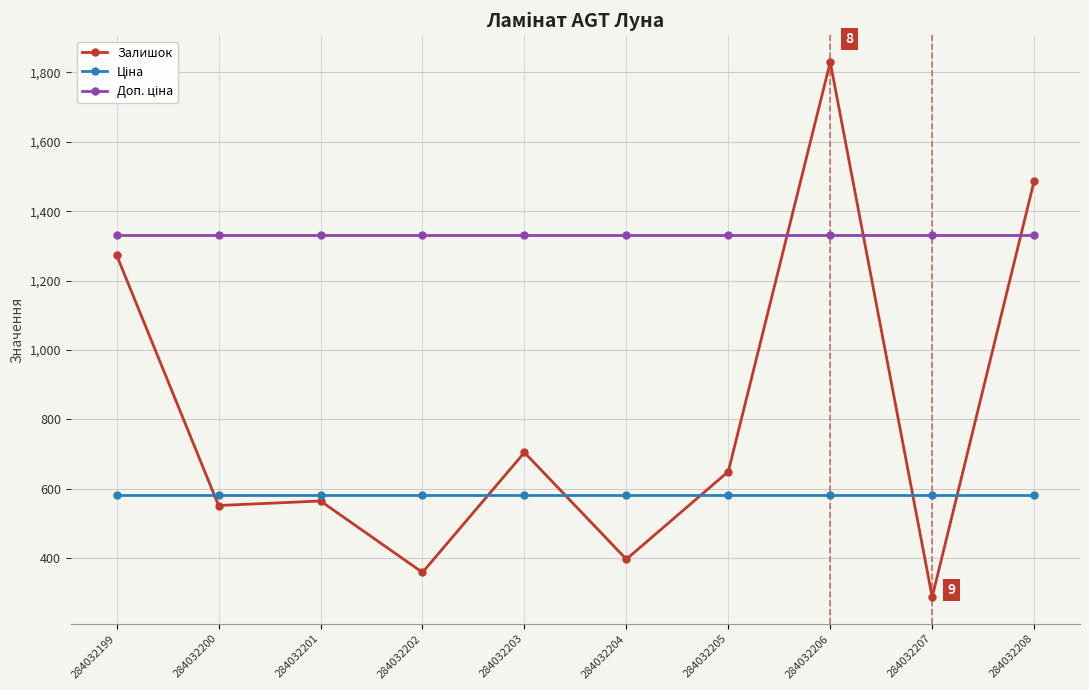

At how many categories does at least one series exceed 1151?

10